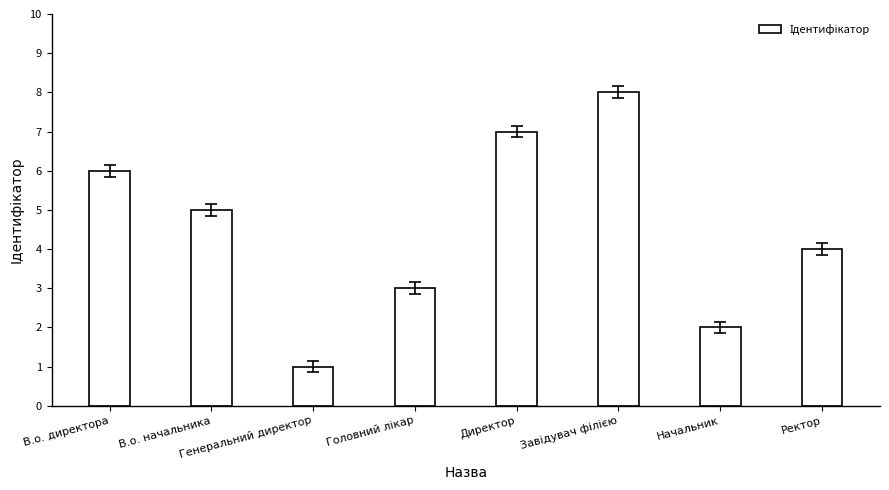

Which has a higher value, В.о. начальника or Начальник?

В.о. начальника